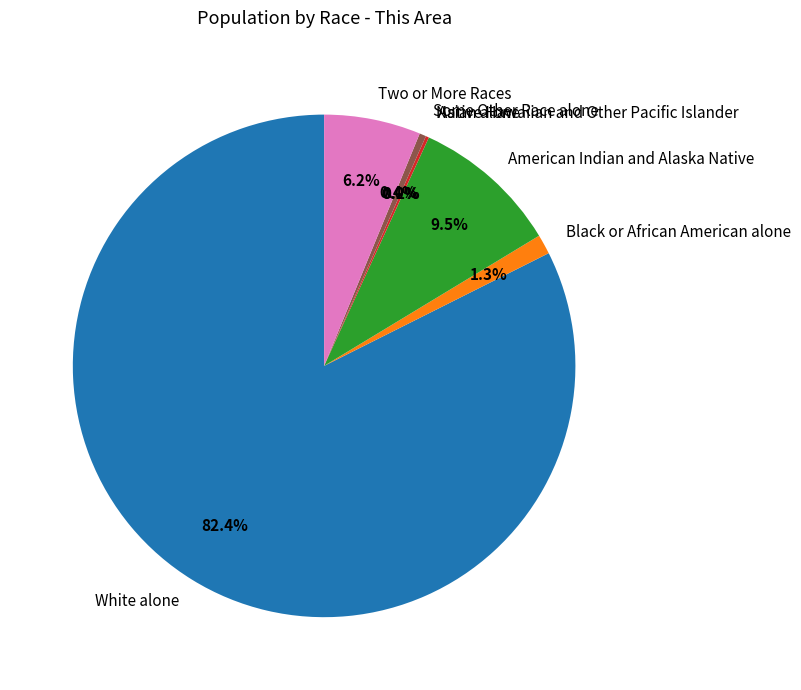

To the nearest percent, what percentage of the pie is Two or More Races?

6%